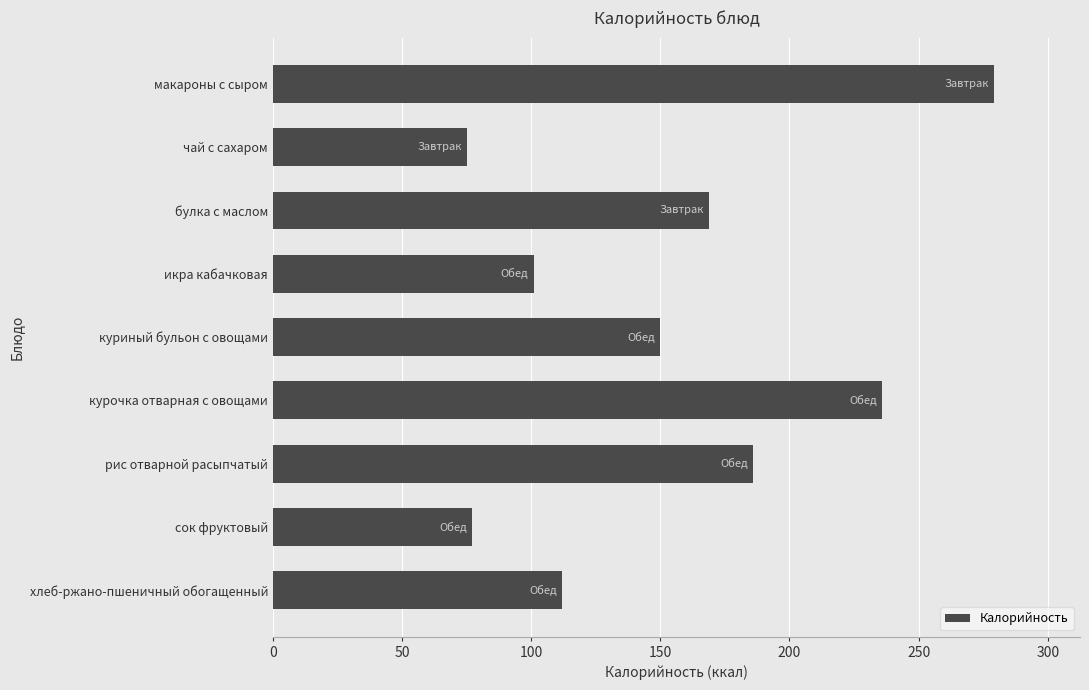

What is the average value?

154